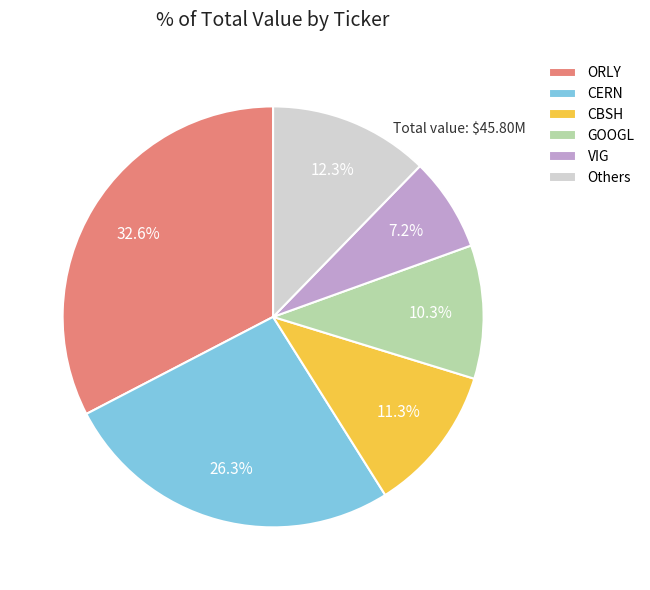

To the nearest percent, what is the average slice percentage?

17%